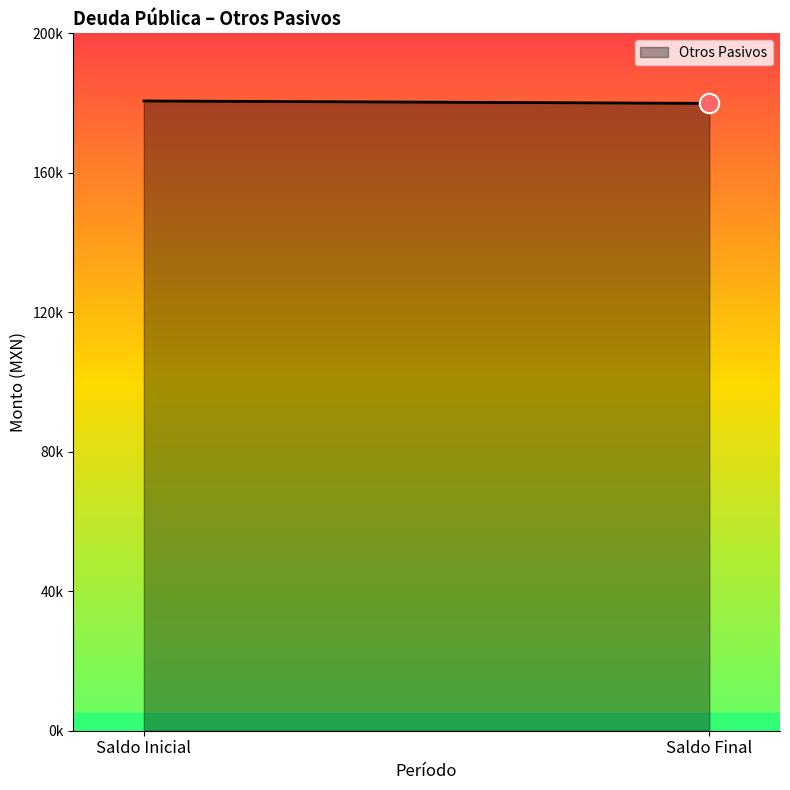

True or false: the data shows 307533.6 at Saldo Inicial.

False